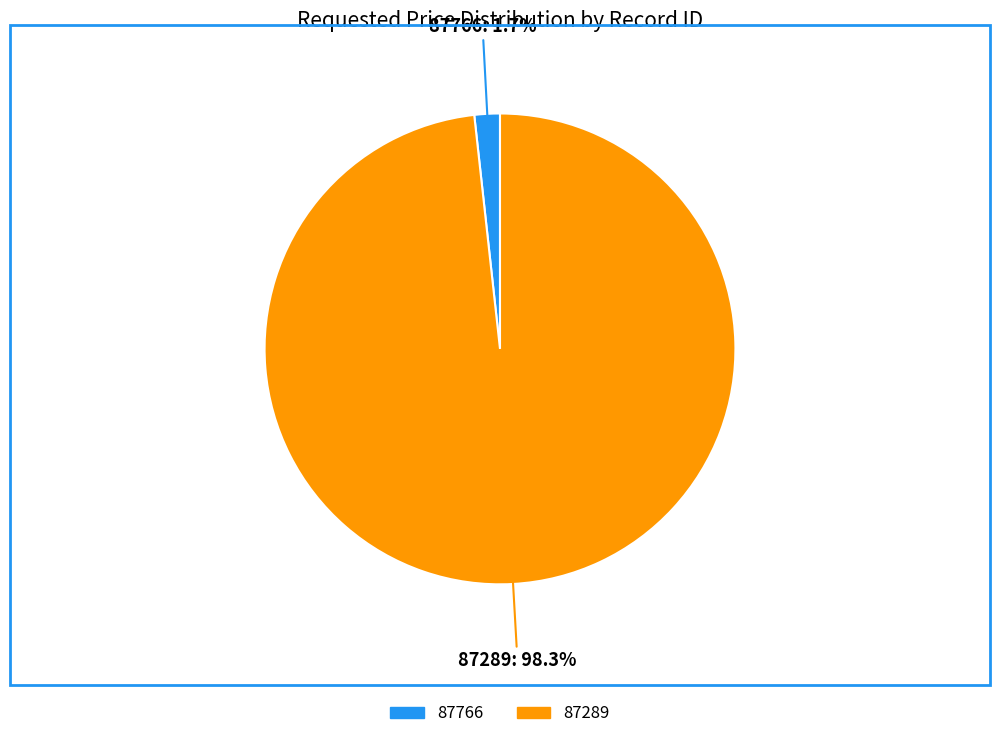

How many segments does this pie chart have?

2